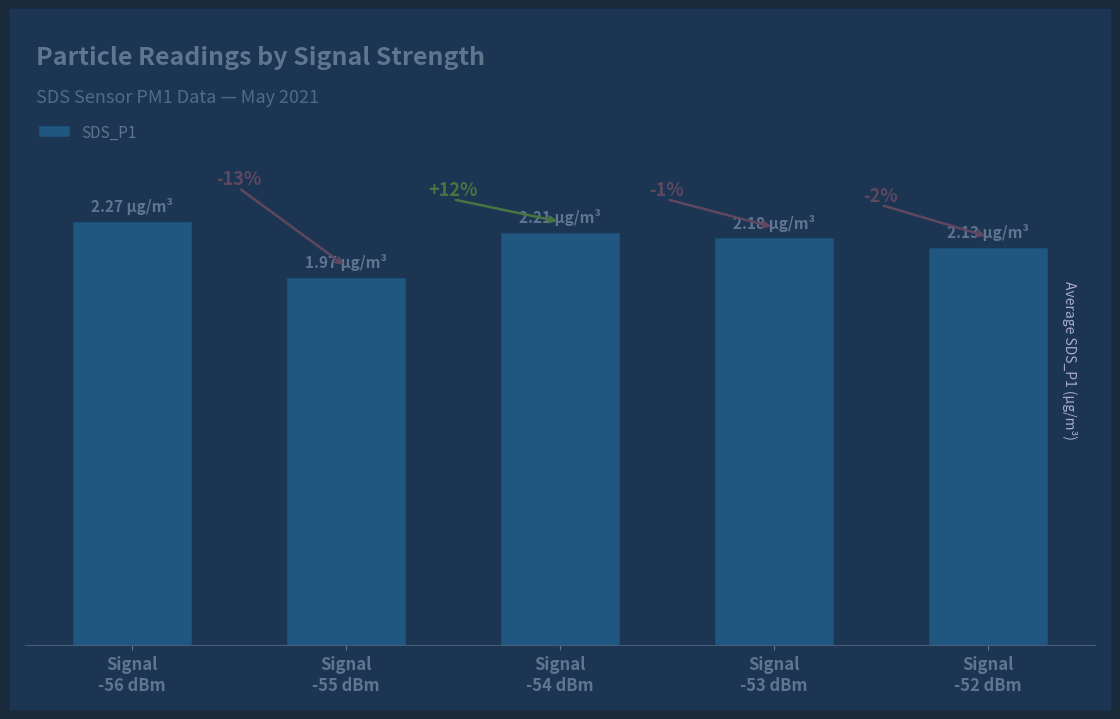

Rank the categories by value from lowest to highest.

Signal
-55 dBm, Signal
-52 dBm, Signal
-53 dBm, Signal
-54 dBm, Signal
-56 dBm